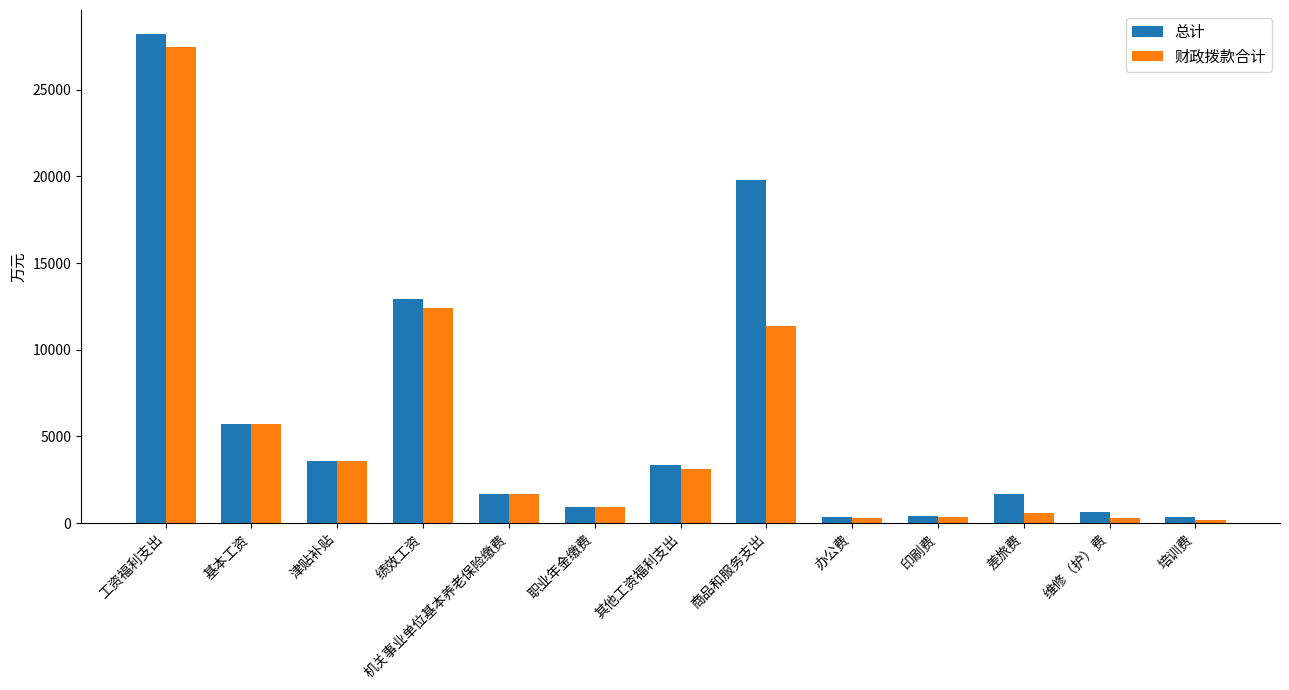

What is the difference between the maximum and minimum values in the 财政拨款合计 series?

27301.0